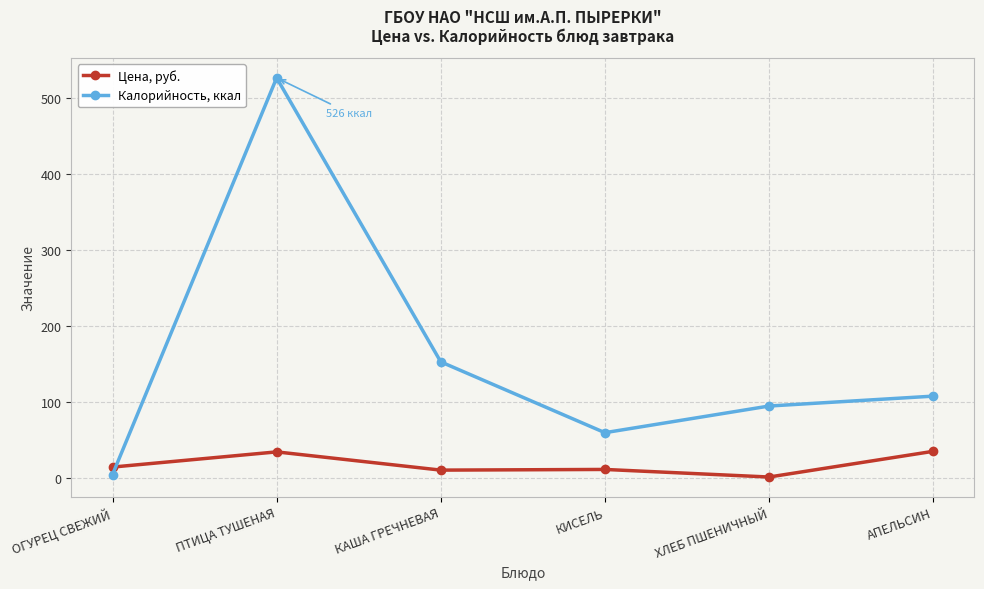

The value of Цена, руб. at КАША ГРЕЧНЕВАЯ is 10.8. True or false?

True